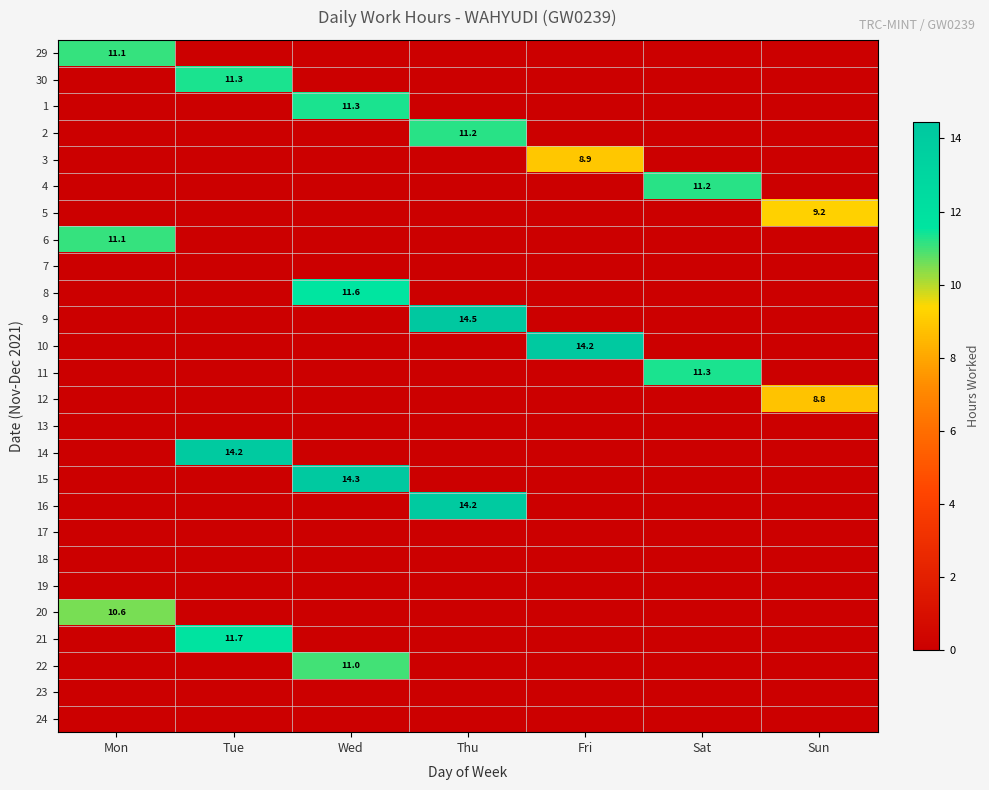

The 6 series shows 5.2 at Mon. True or false?

False